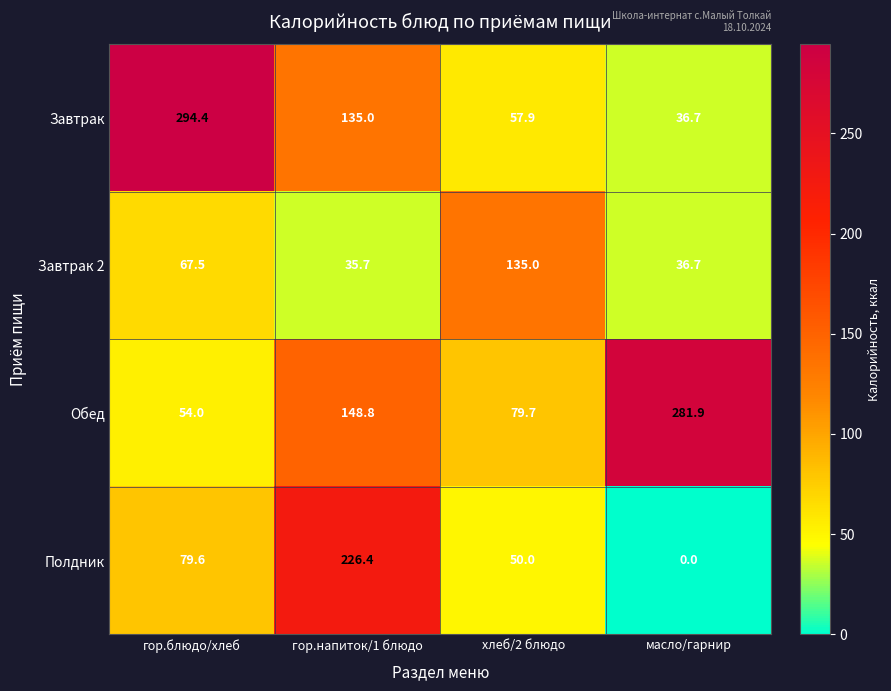

Reading left to right, extract all data points from this chart.

Завтрак: гор.блюдо/хлеб=294.4	гор.напиток/1 блюдо=135.0	хлеб/2 блюдо=57.9	масло/гарнир=36.7
Завтрак 2: гор.блюдо/хлеб=67.5	гор.напиток/1 блюдо=35.7	хлеб/2 блюдо=135.0	масло/гарнир=36.7
Обед: гор.блюдо/хлеб=54.0	гор.напиток/1 блюдо=148.8	хлеб/2 блюдо=79.7	масло/гарнир=281.9
Полдник: гор.блюдо/хлеб=79.6	гор.напиток/1 блюдо=226.4	хлеб/2 блюдо=50.0	масло/гарнир=0.0